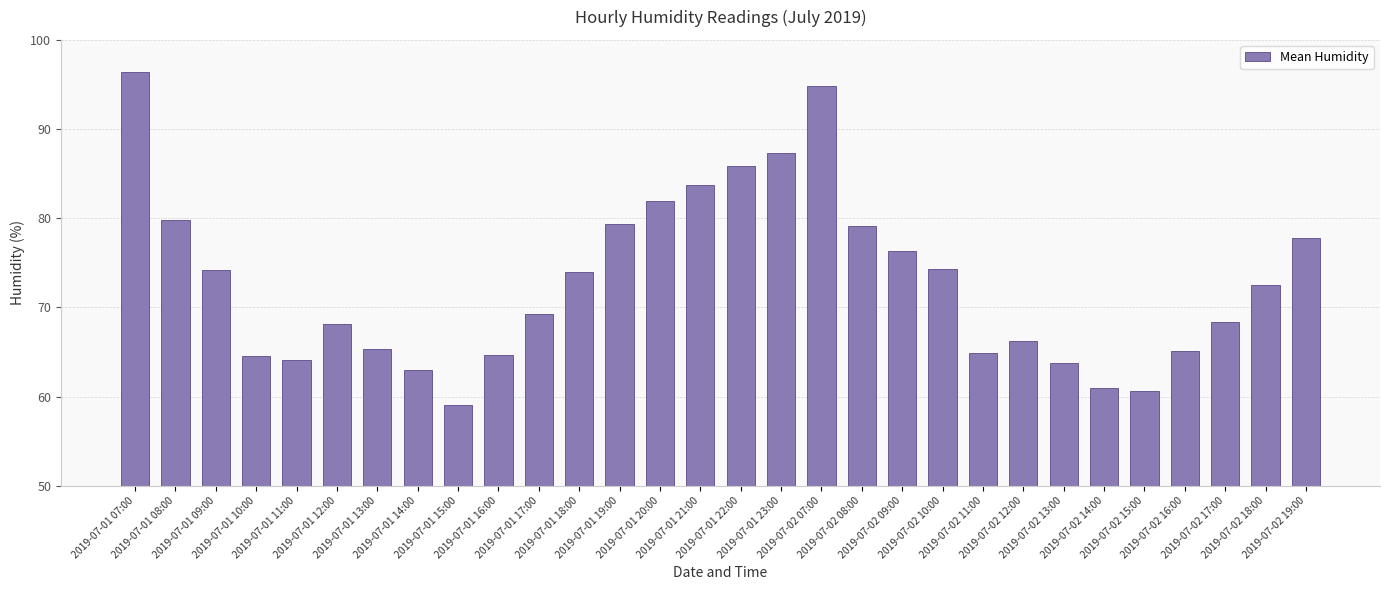

The value at 2019-07-02 11:00 is 41.0. True or false?

False